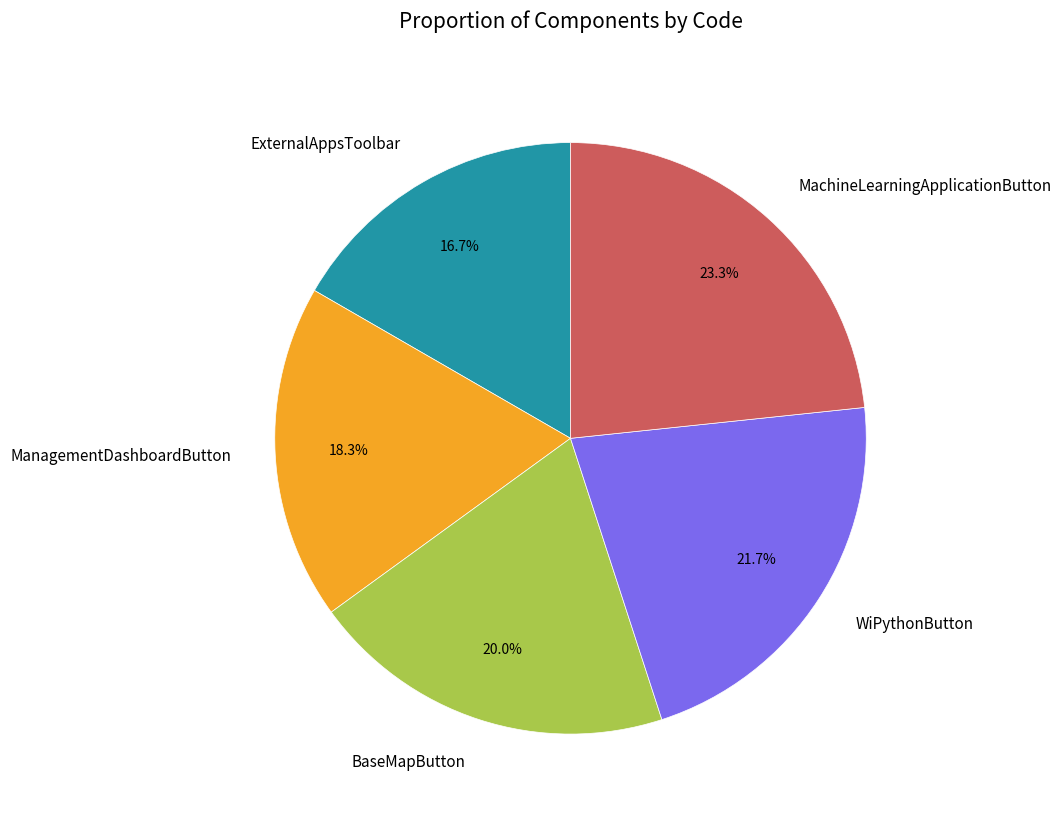

Between BaseMapButton and MachineLearningApplicationButton, which is larger?

MachineLearningApplicationButton